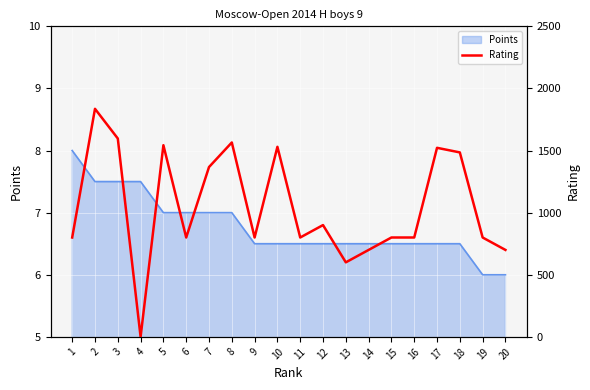

Between 2 and 16, which is larger?

2